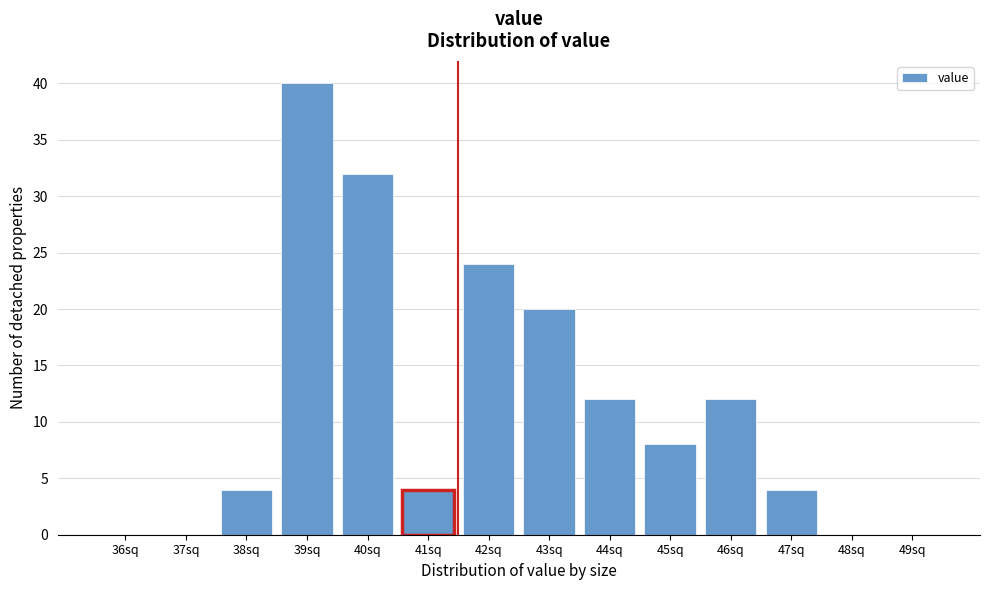

Reading right to left, what are all the values shown in this chart?

49sq=0	48sq=0	47sq=4	46sq=12	45sq=8	44sq=12	43sq=20	42sq=24	41sq=4	40sq=32	39sq=40	38sq=4	37sq=0	36sq=0